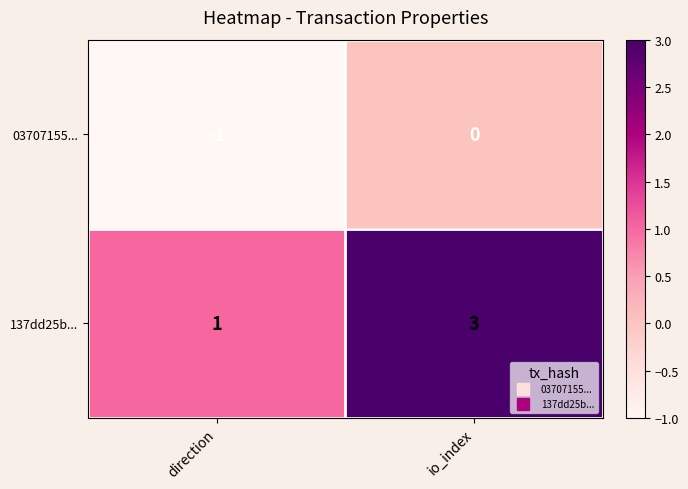

Reading right to left, extract all data points from this chart.

03707155...: 0	-1
137dd25b...: 3	1